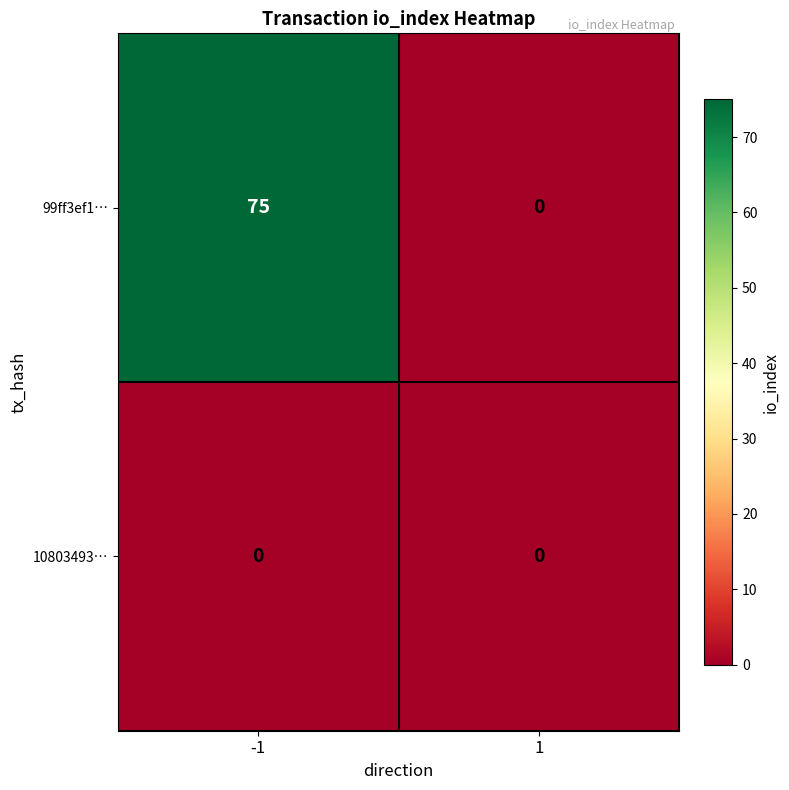

Which series has the widest spread of values?

99ff3ef1…